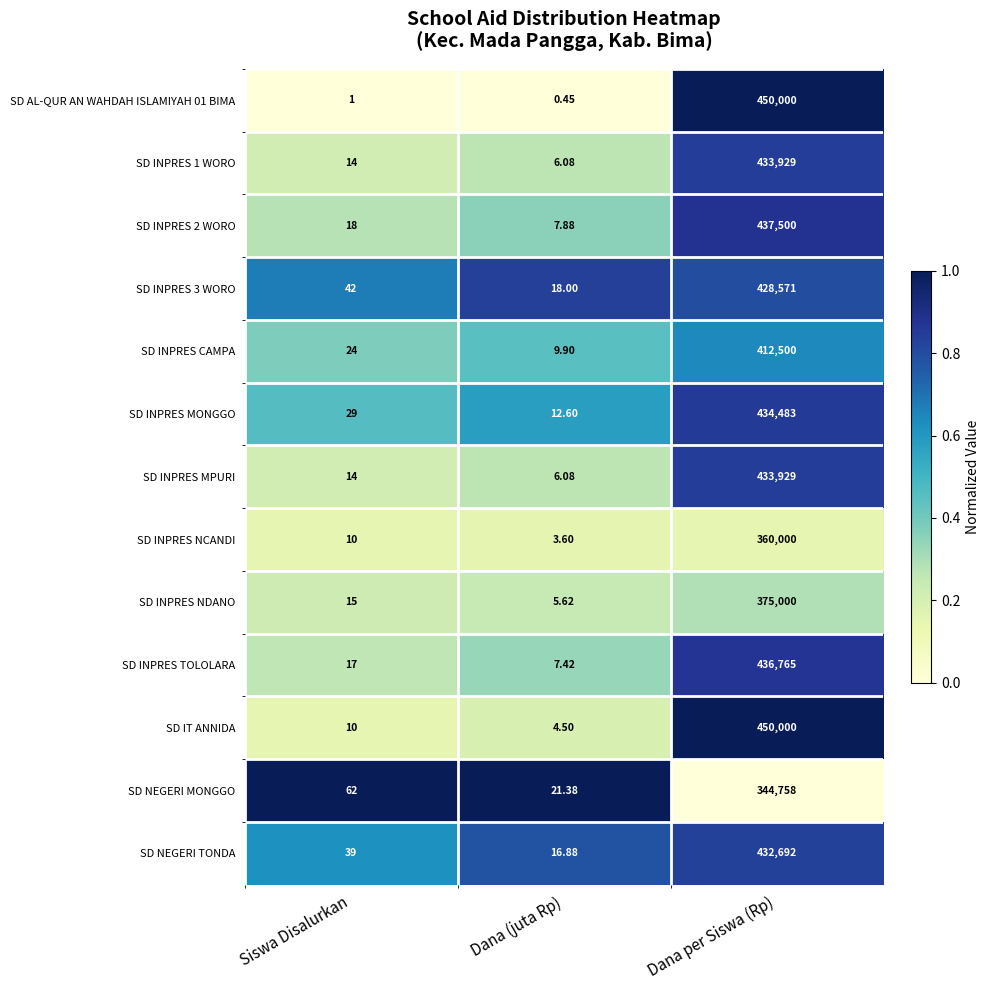

At how many categories does at least one series exceed 0?

3